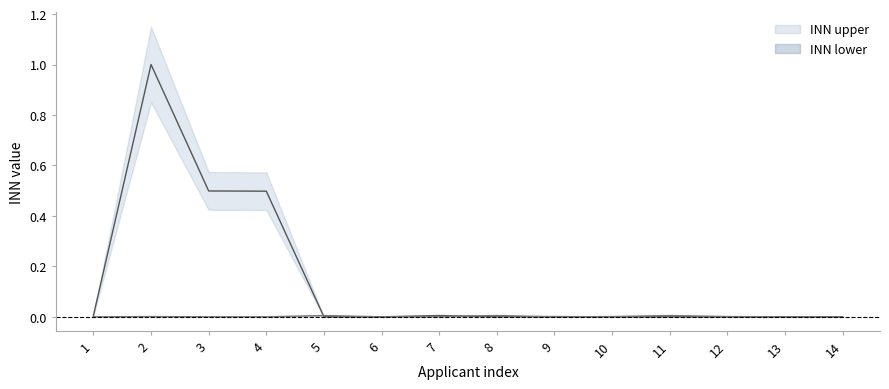

True or false: INN lower and INN upper intersect in this chart.

True